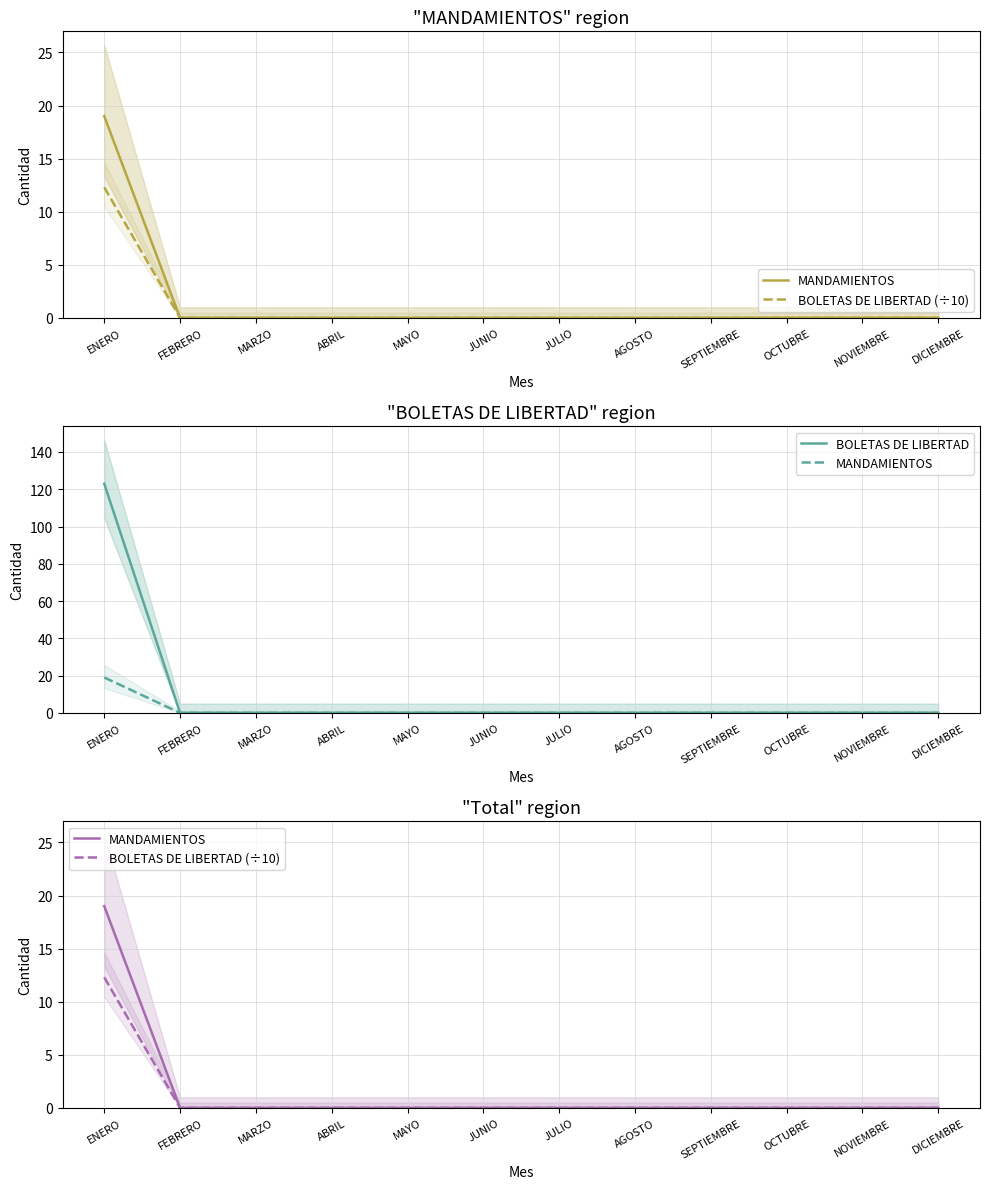

What position from the left is MARZO?

3